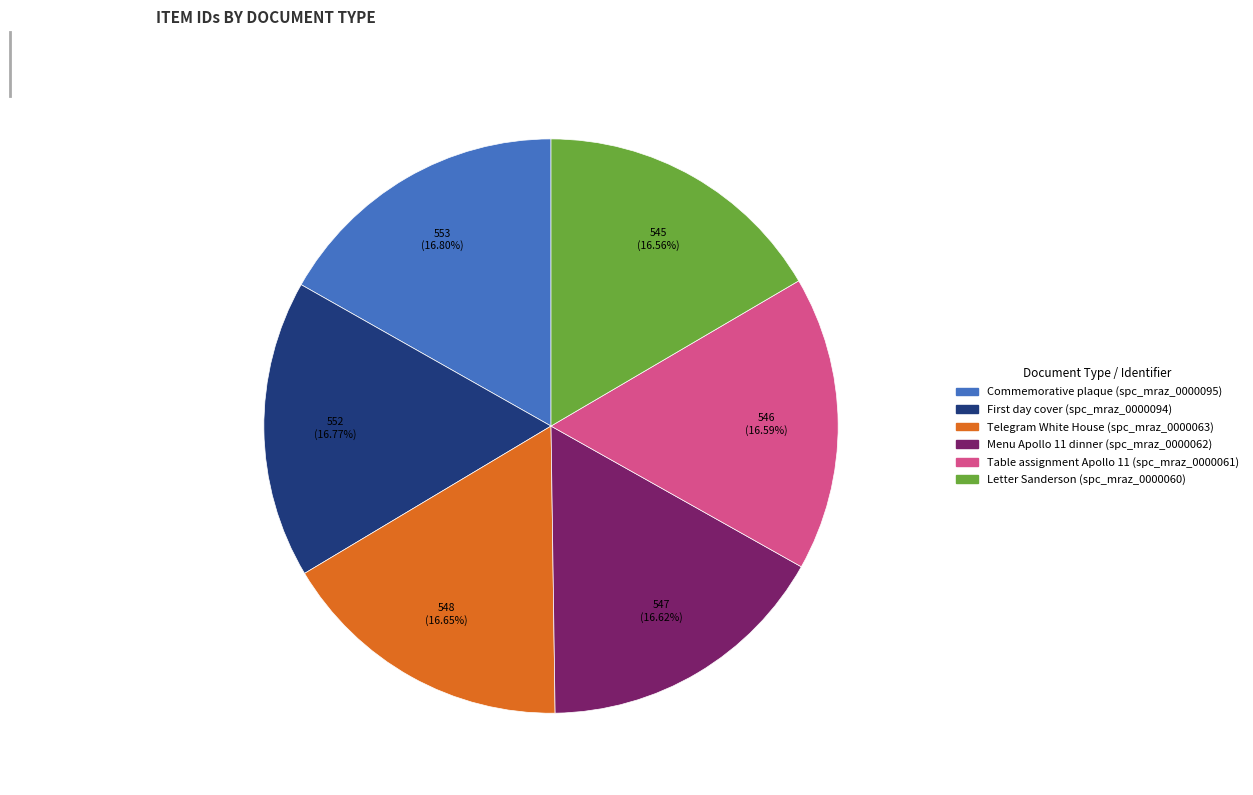

What percentage is the Telegram White House (spc_mraz_0000063) slice, to the nearest percent?

17%